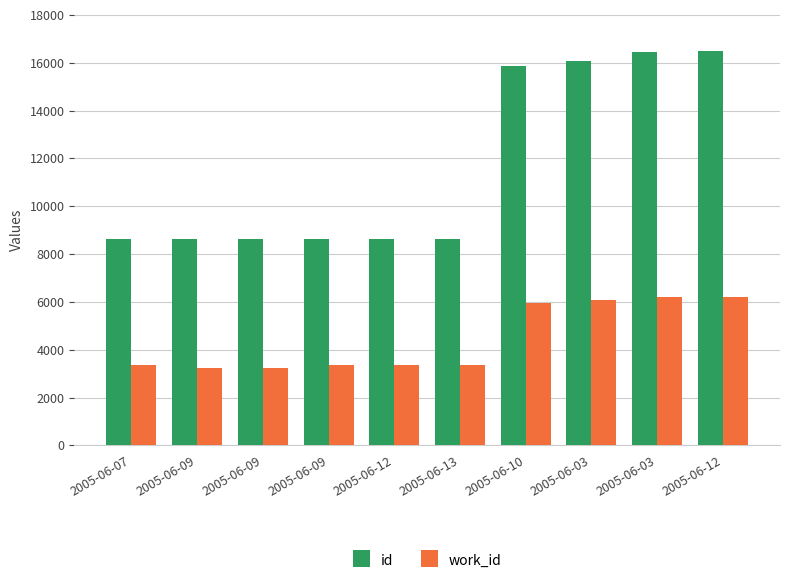

What are all the series names shown in the legend?

id, work_id